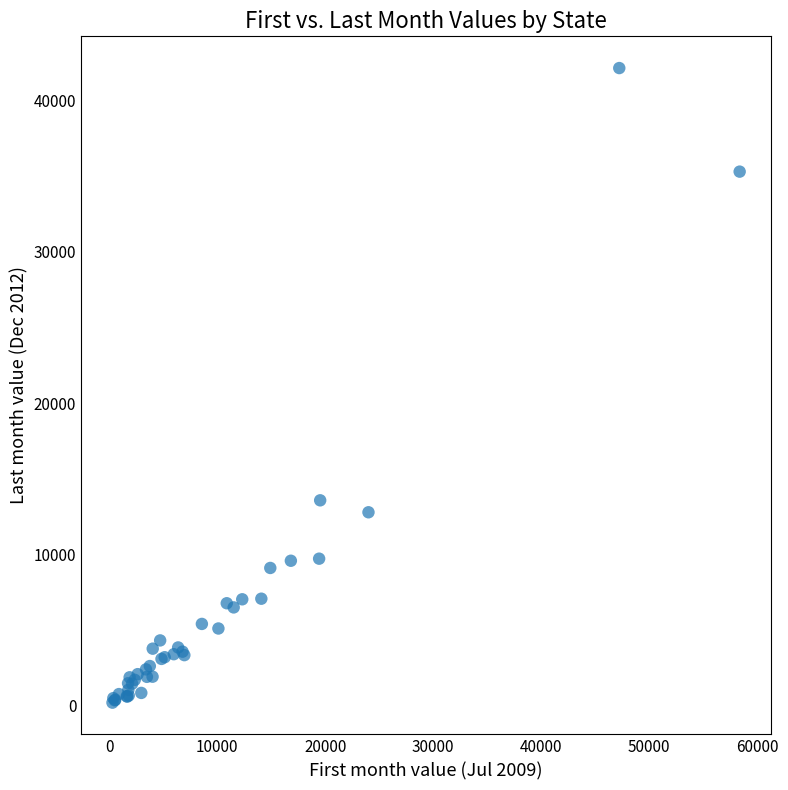

What Y value in the scatter plot is closest to 21173?

13578.6